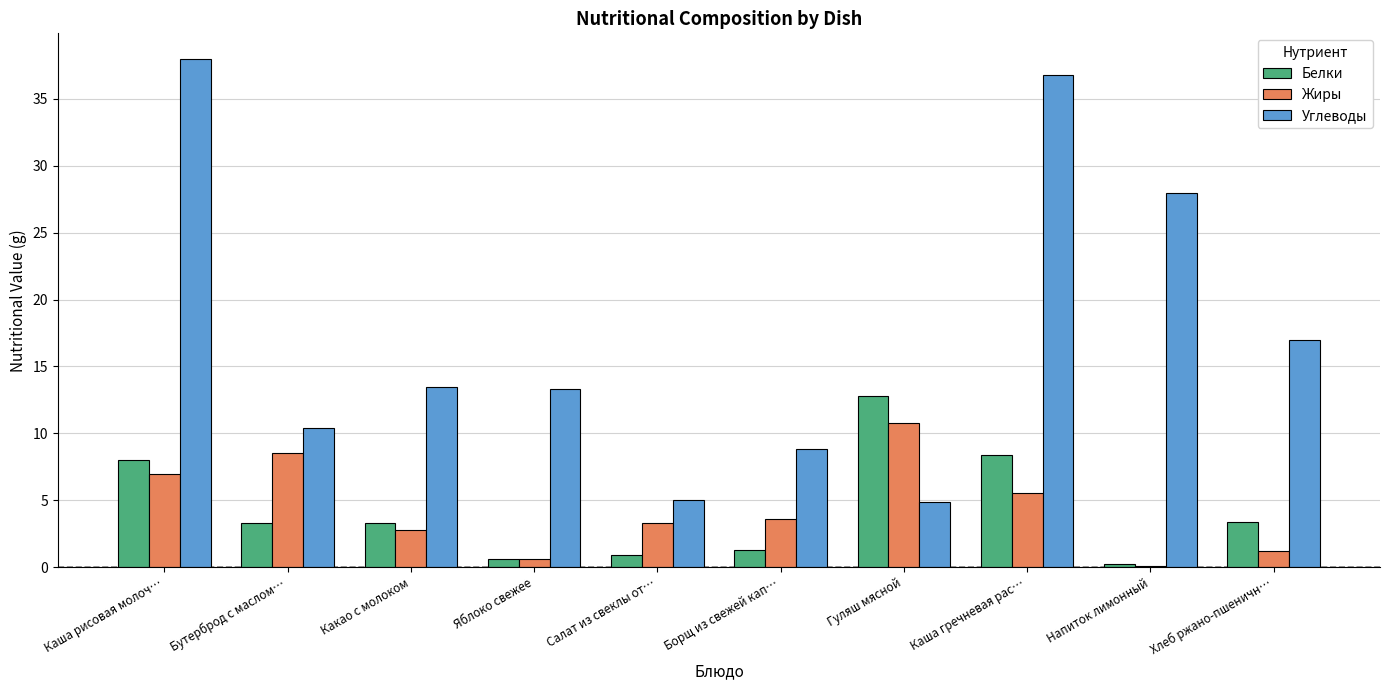

Are the bars horizontal?

No